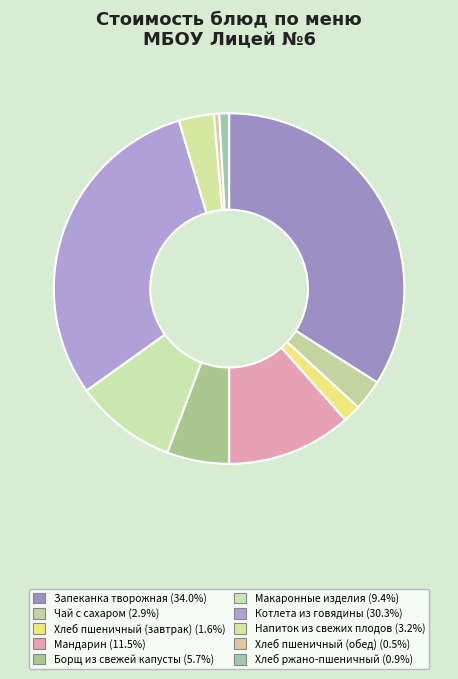

Which has a higher value, Котлета из говядины or Борщ из свежей капусты?

Котлета из говядины